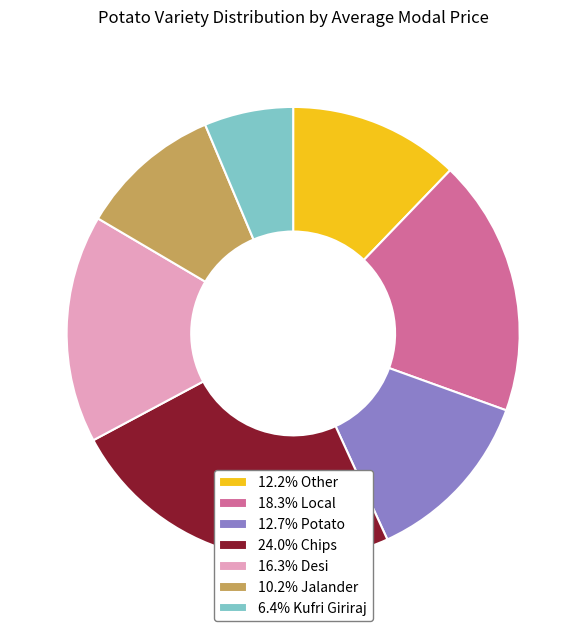

Is there a majority slice in this chart?

No